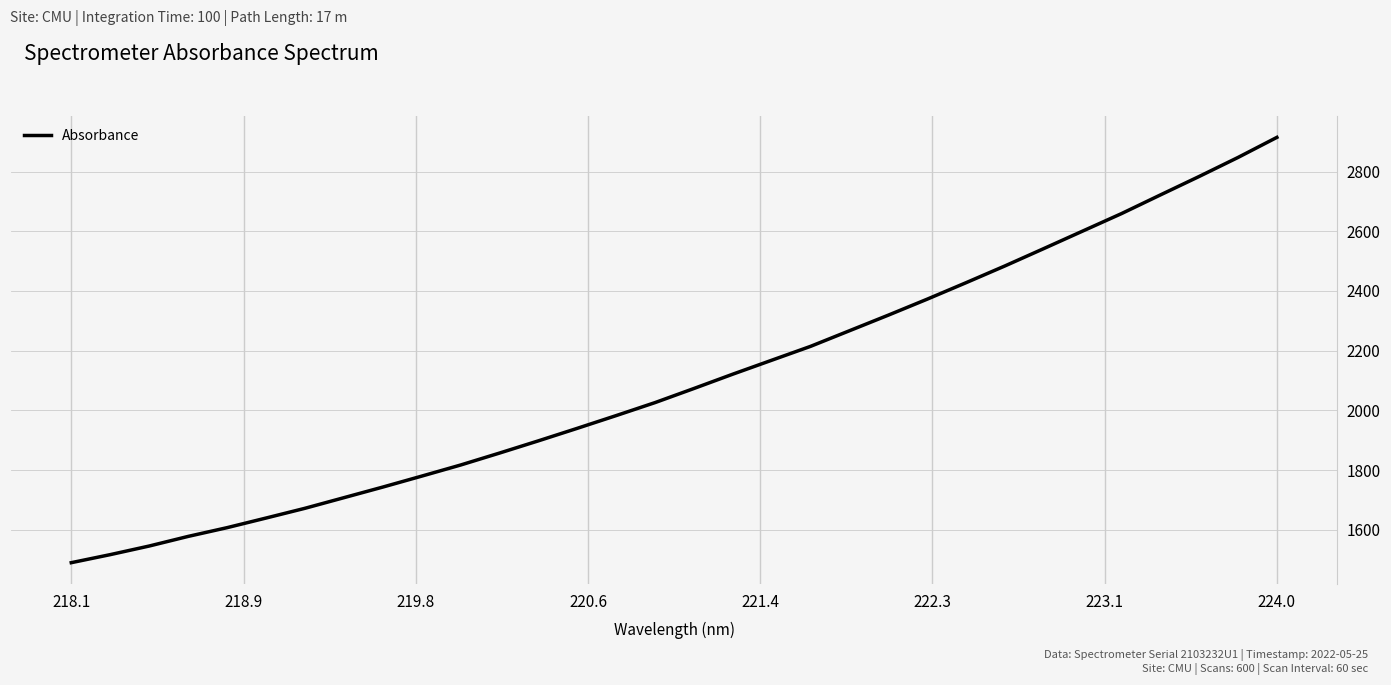

Reading left to right, list all the values displayed in this chart.

1489.7	1516.6	1545.4	1577.6	1607.0	1639.2	1671.8	1707.3	1742.9	1779.6	1816.8	1856.9	1897.8	1939.8	1982.5	2026.1	2073.3	2121.3	2168.0	2214.5	2266.8	2319.1	2372.6	2427.8	2484.0	2542.1	2600.7	2659.3	2721.8	2783.8	2847.5	2914.7